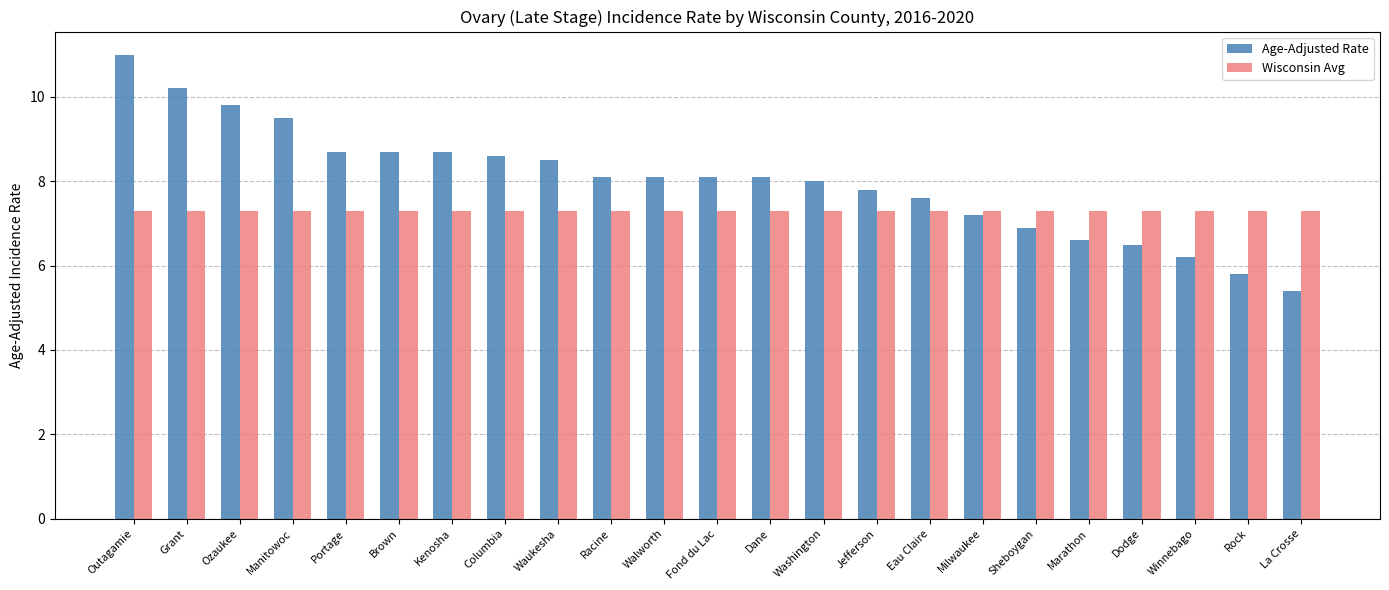

What is the value of the Age-Adjusted Rate bar at the 16th from the left?

7.6